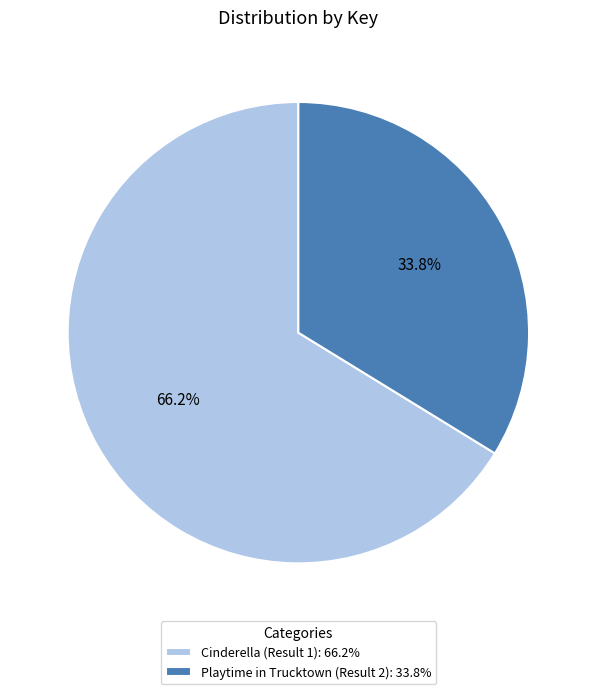

How many segments does this pie chart have?

2